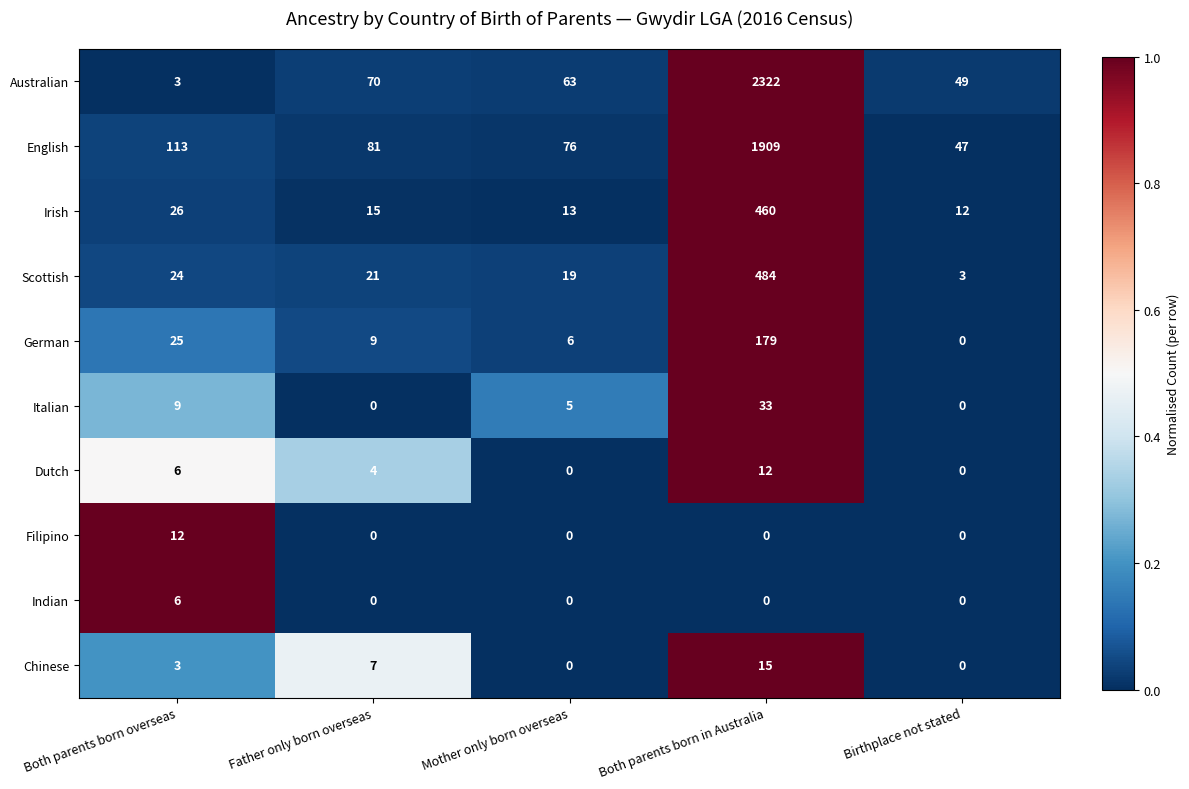

Which series has the largest range (max minus min)?

Australian